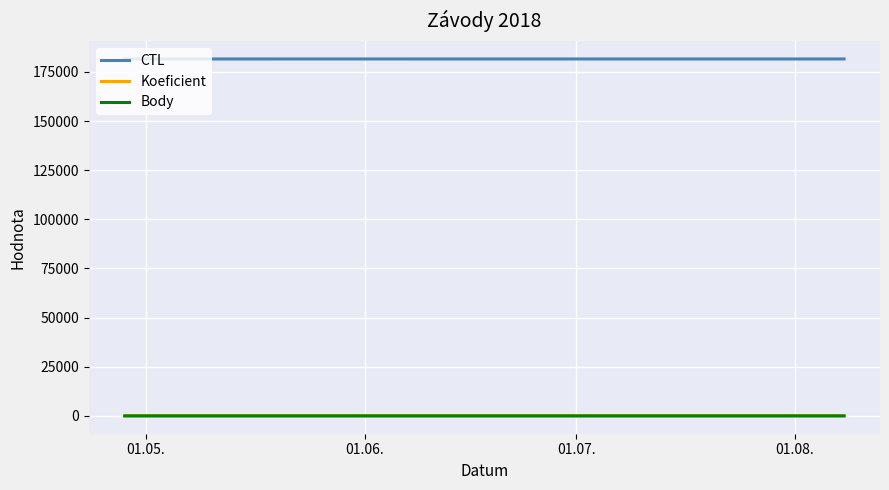

What are all the series names shown in the legend?

CTL, Koeficient, Body